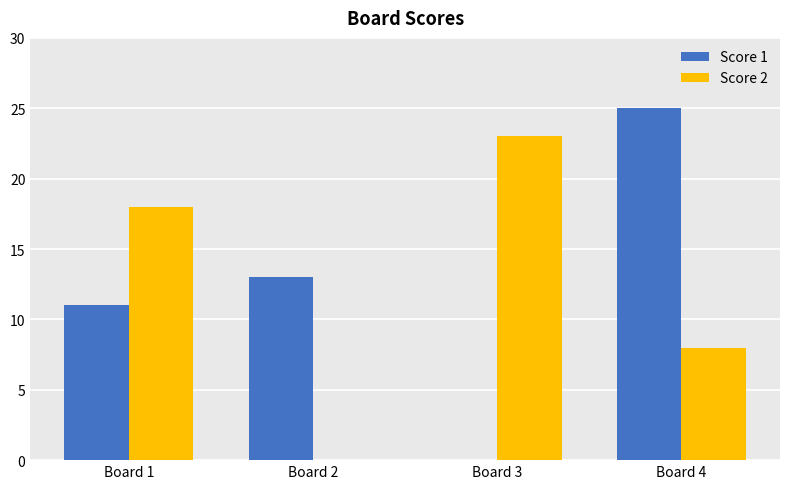

What is the total value across all series at Board 2?

13